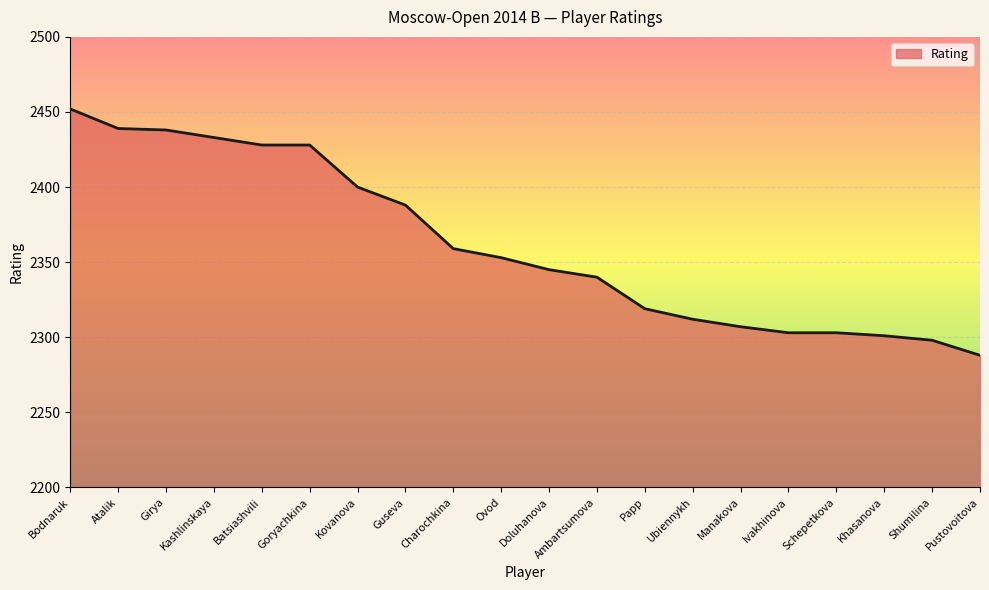

True or false: the data shows 3606 at Charochkina.

False